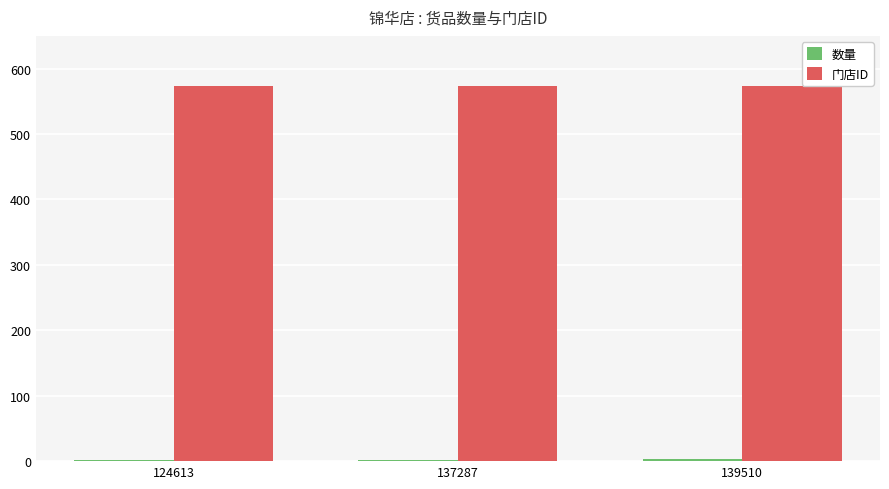

What is the maximum value shown in the chart?

573